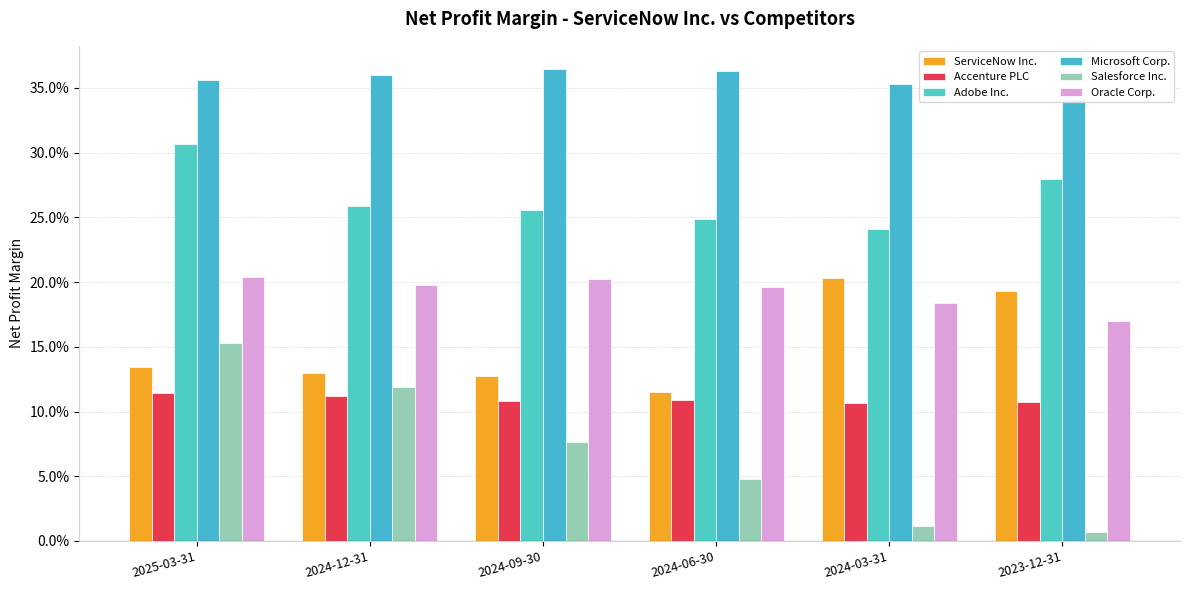

What is the sum of the Accenture PLC values at 2024-03-31 and 2025-03-31?

0.2